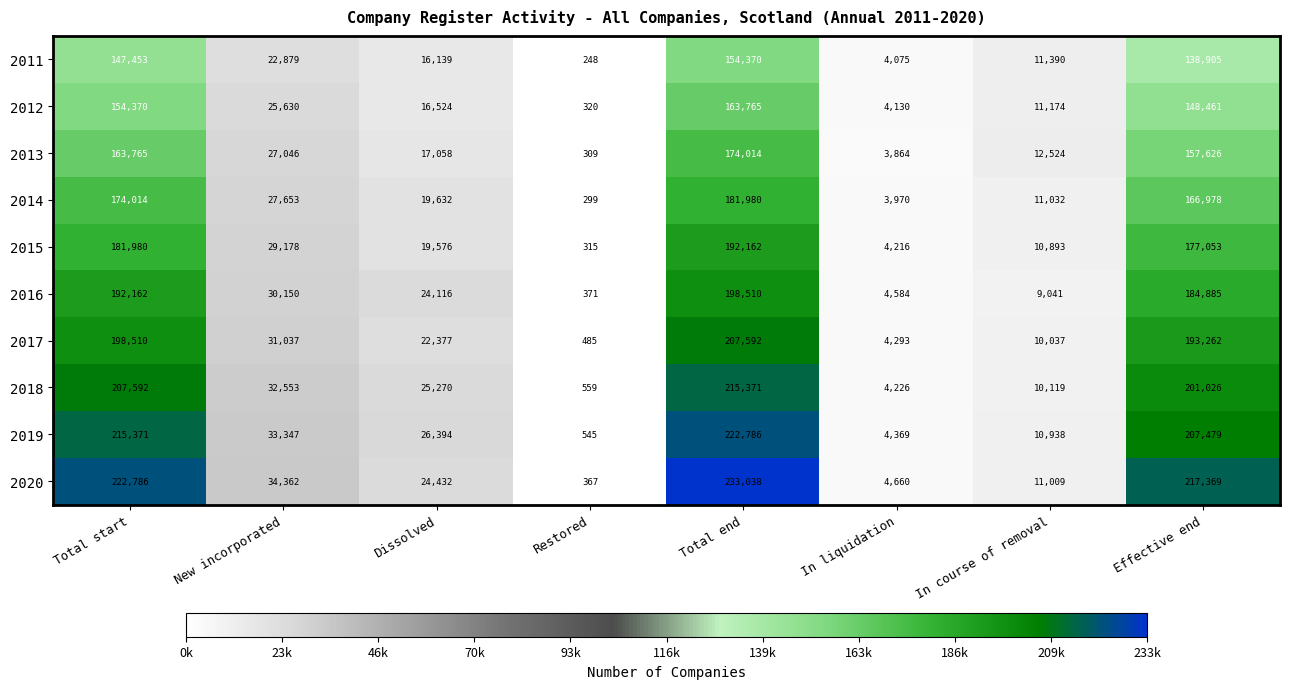

What is the total value across all series at Total start?

1858003